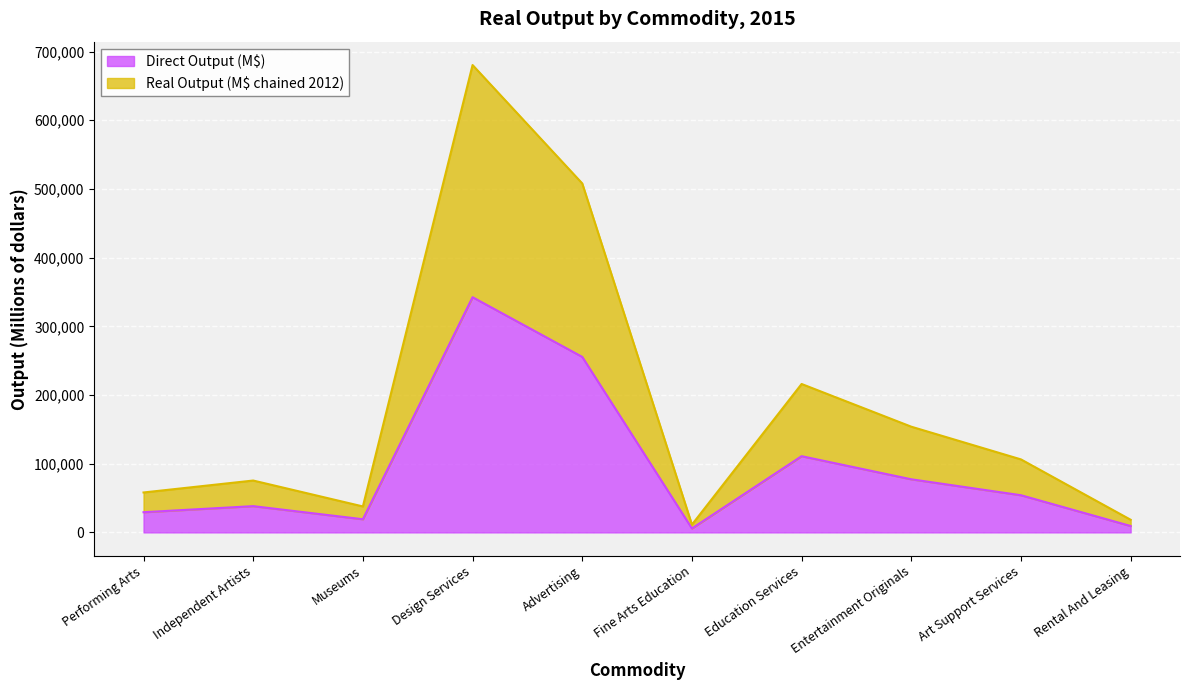

The Direct Output (M$) series shows 342379 at Design Services. True or false?

True